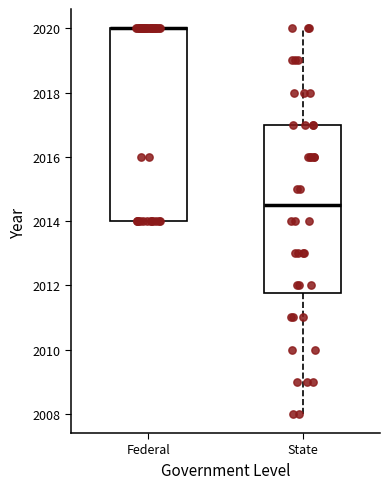

Reading left to right, read every box against the y-axis: the position of its median line, the range the box covers, and the ends of its whiskers. The values are not printed on the chart, so give them approximately, as read against the axis.

Federal: median 2020.0 (drawn on the box's upper edge), box 2014.0 to 2020.0, whiskers 2014.0 to 2020.0
State: median 2014.6, box 2011.8 to 2017.0, whiskers 2008.0 to 2020.0